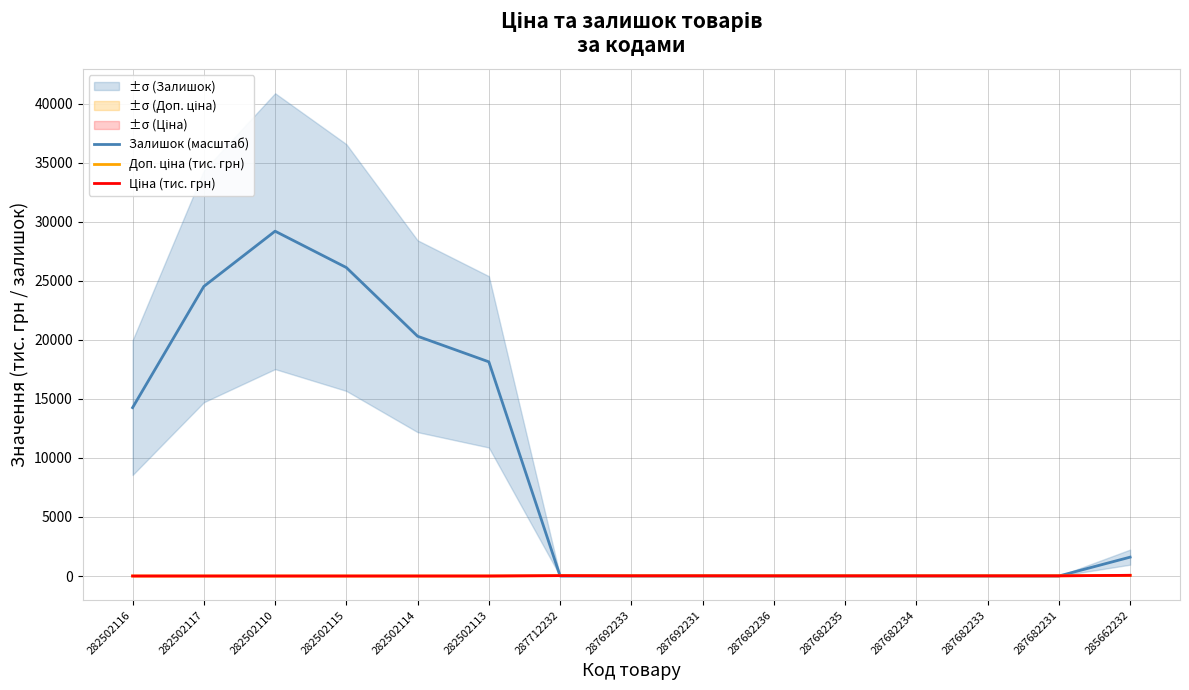

At how many categories does at least one series exceed 21288?

3